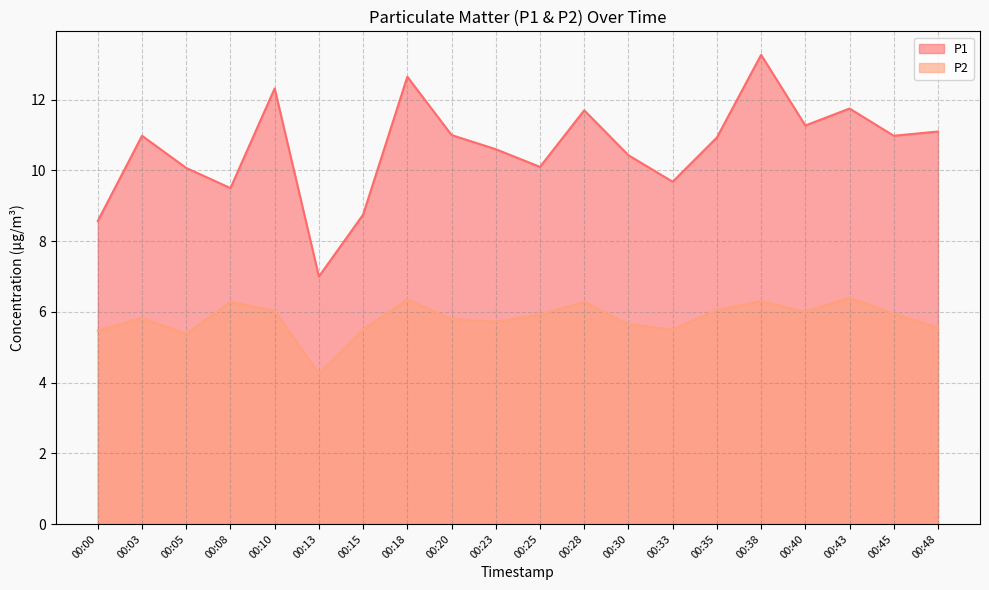

Reading right to left, transcribe all the data shown in this chart.

P1: 00:48=11.1	00:45=11.0	00:43=11.8	00:40=11.3	00:38=13.3	00:35=10.9	00:33=9.7	00:30=10.4	00:28=11.7	00:25=10.1	00:23=10.6	00:20=11.0	00:18=12.7	00:15=8.8	00:13=7.0	00:10=12.3	00:08=9.5	00:05=10.1	00:03=11.0	00:00=8.6
P2: 00:48=5.5	00:45=6.0	00:43=6.4	00:40=6.0	00:38=6.3	00:35=6.0	00:33=5.5	00:30=5.7	00:28=6.3	00:25=5.9	00:23=5.7	00:20=5.8	00:18=6.3	00:15=5.5	00:13=4.2	00:10=6.0	00:08=6.3	00:05=5.4	00:03=5.8	00:00=5.5